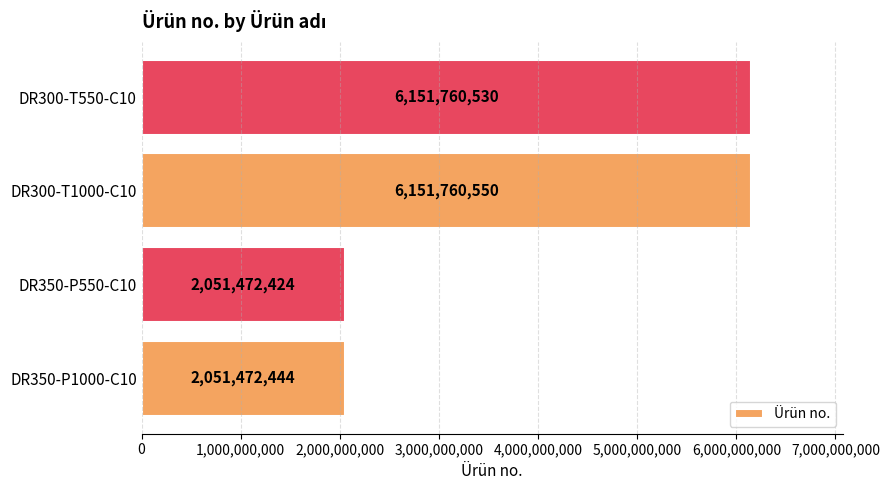

At which category does the chart reach its minimum across all series?

DR350-P550-C10